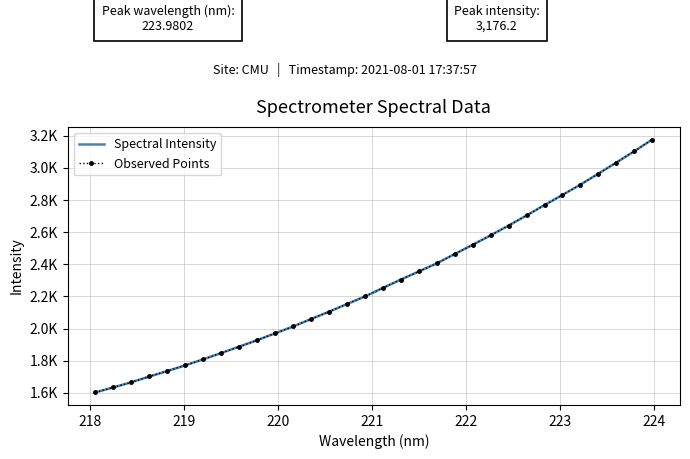

What is the value of the Observed Points point at the 6th from the left?

1771.3